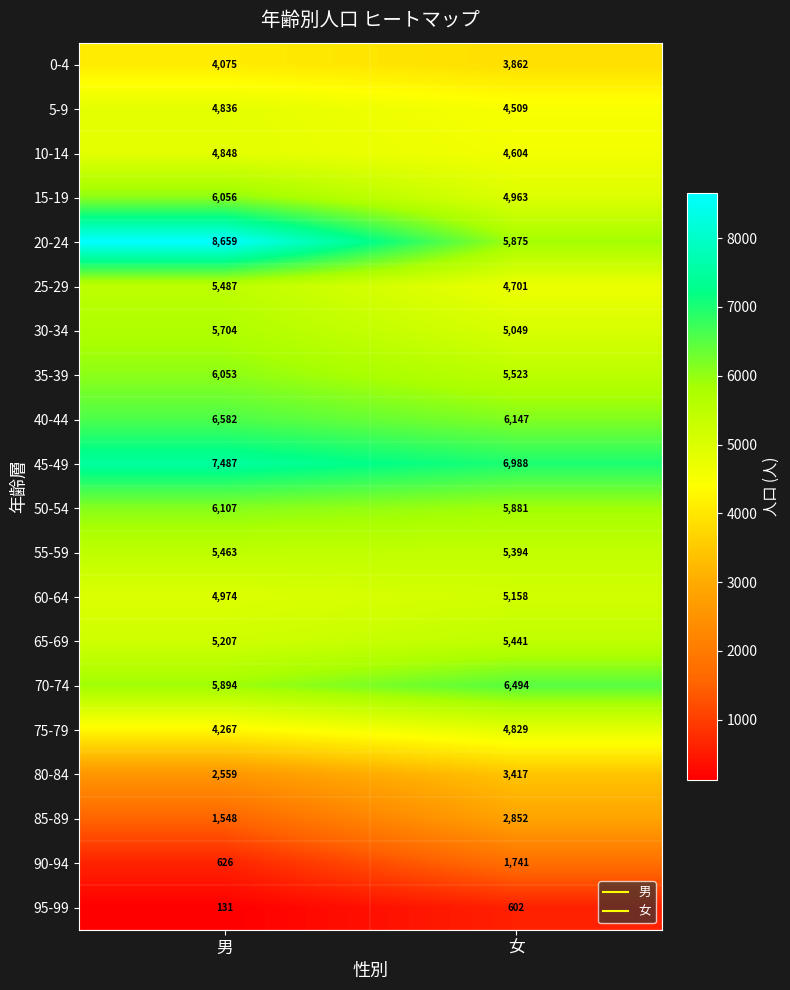

Which label corresponds to the smallest value in the chart?

男